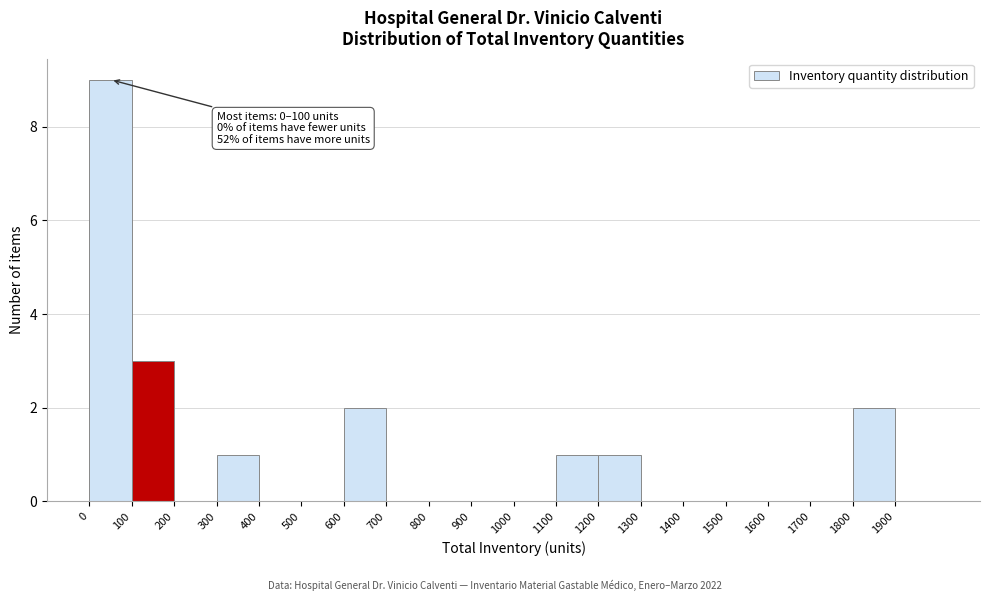

Over which range of the x-axis is the bar tallest?

0 to 100